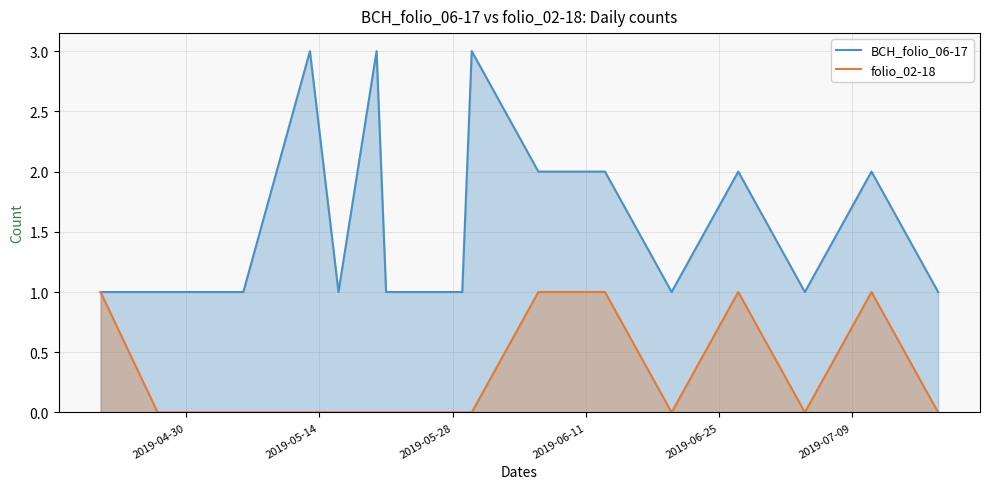

Which series has the largest range (max minus min)?

BCH_folio_06-17